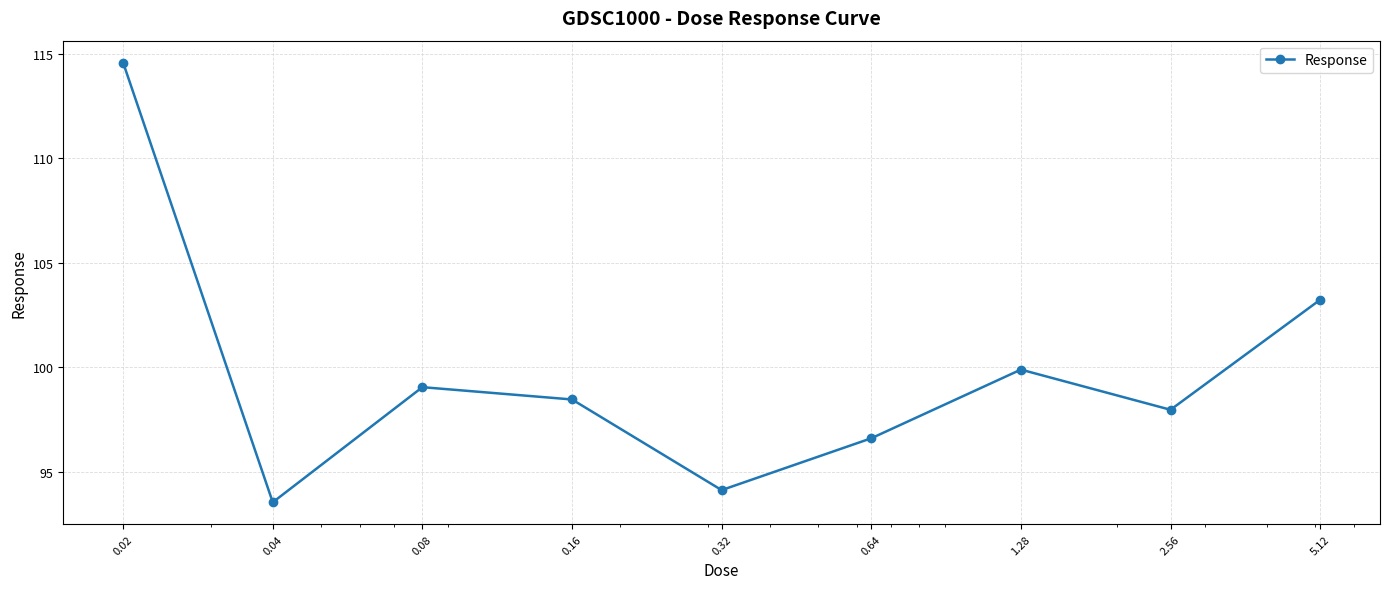

Reading left to right, transcribe all the data shown in this chart.

114.6	93.5	99.1	98.5	94.1	96.6	99.9	98.0	103.2